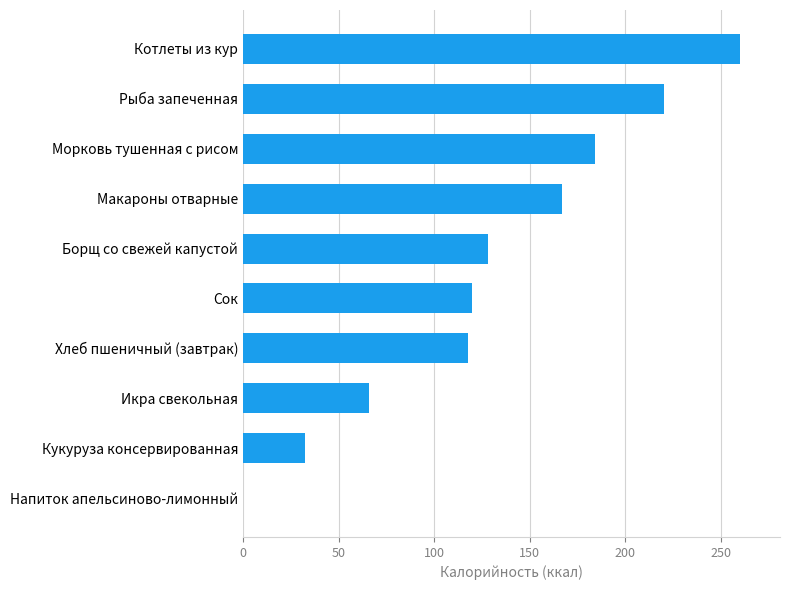

The value at Кукуруза консервированная is 32.5. True or false?

True